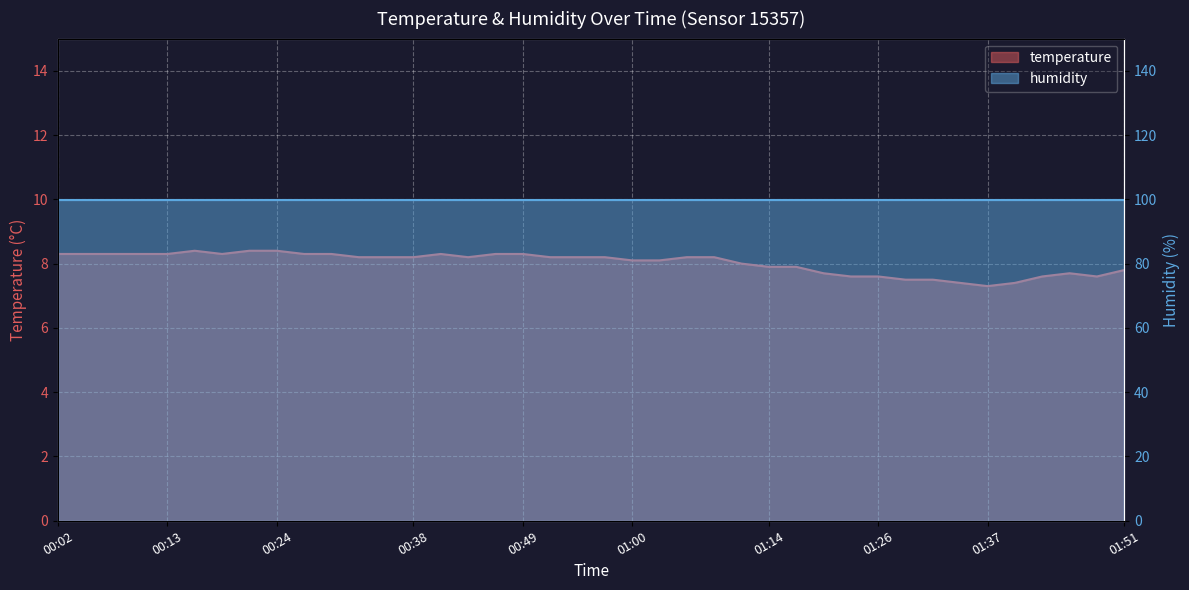

Rank the categories by value from highest to lowest.

00:16, 00:21, 00:24, 00:02, 00:05, 00:07, 00:10, 00:13, 00:18, 00:27, 00:29, 00:40, 00:46, 00:49, 00:32, 00:35, 00:38, 00:43, 00:52, 00:54, 00:57, 01:06, 01:08, 01:00, 01:03, 01:11, 01:14, 01:17, 01:51, 01:20, 01:46, 01:23, 01:26, 01:43, 01:49, 01:29, 01:32, 01:35, 01:40, 01:37